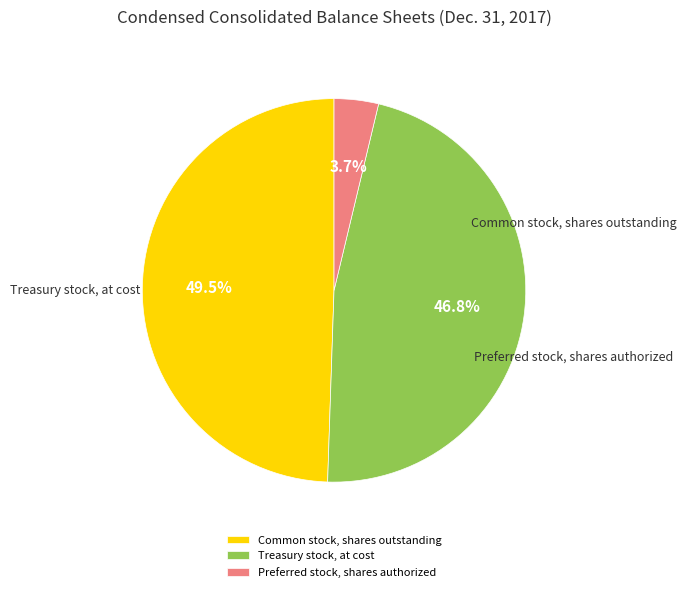

Is it true that Preferred stock, shares authorized is 4% of the pie?

True